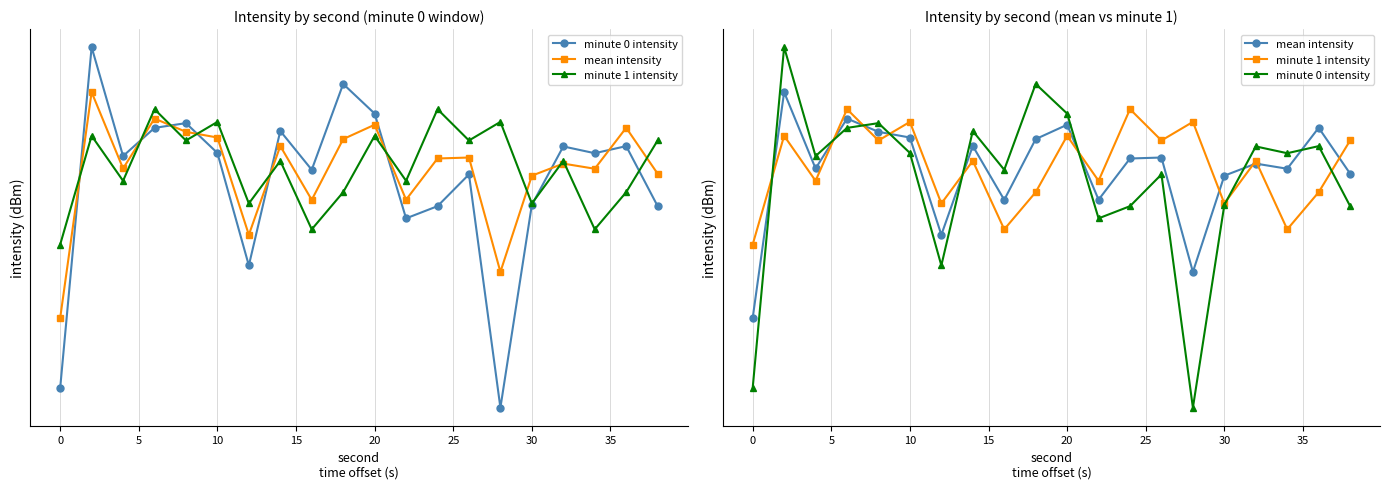

How many series are shown in this chart?

3